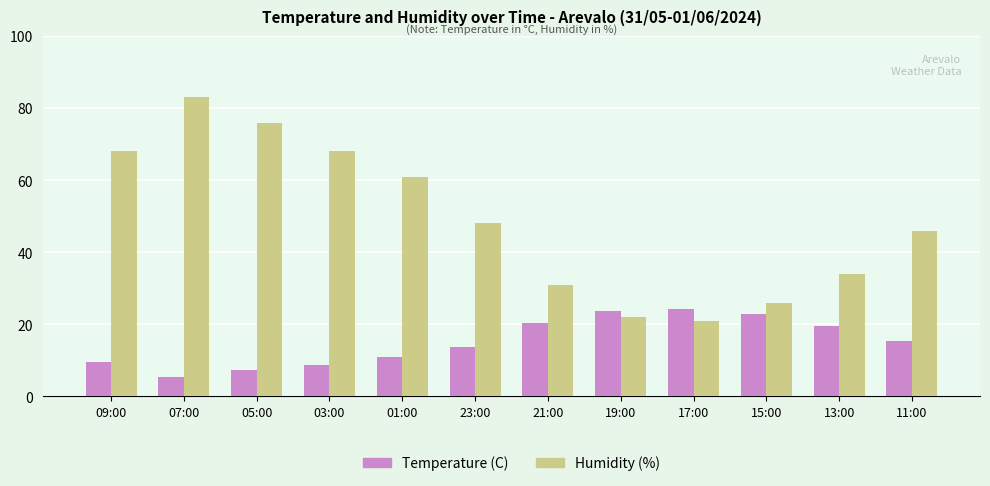

Rank the series by their average value, from lowest to highest.

Temperature (C), Humidity (%)